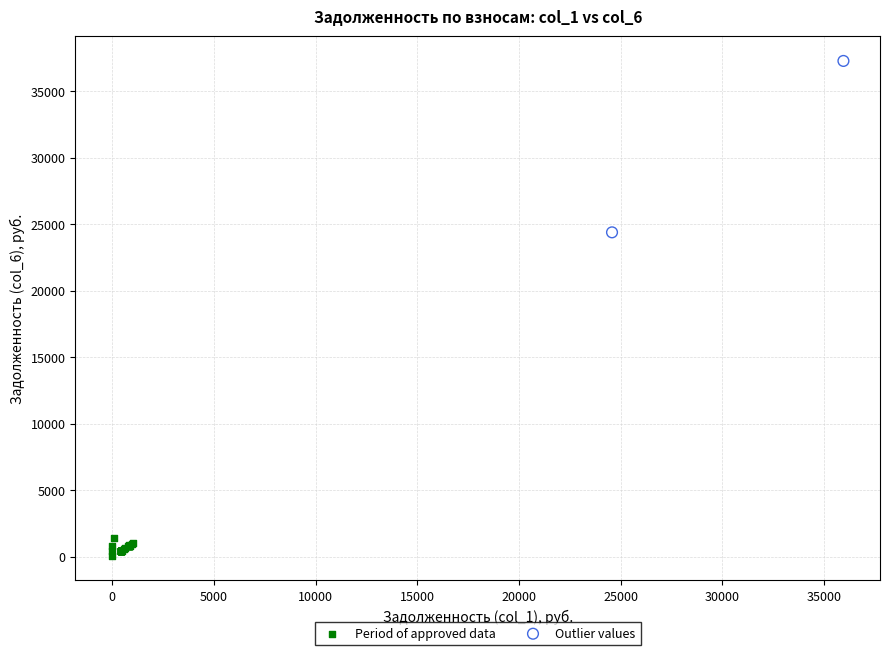

What are all the series names shown in the legend?

Period of approved data, Outlier values